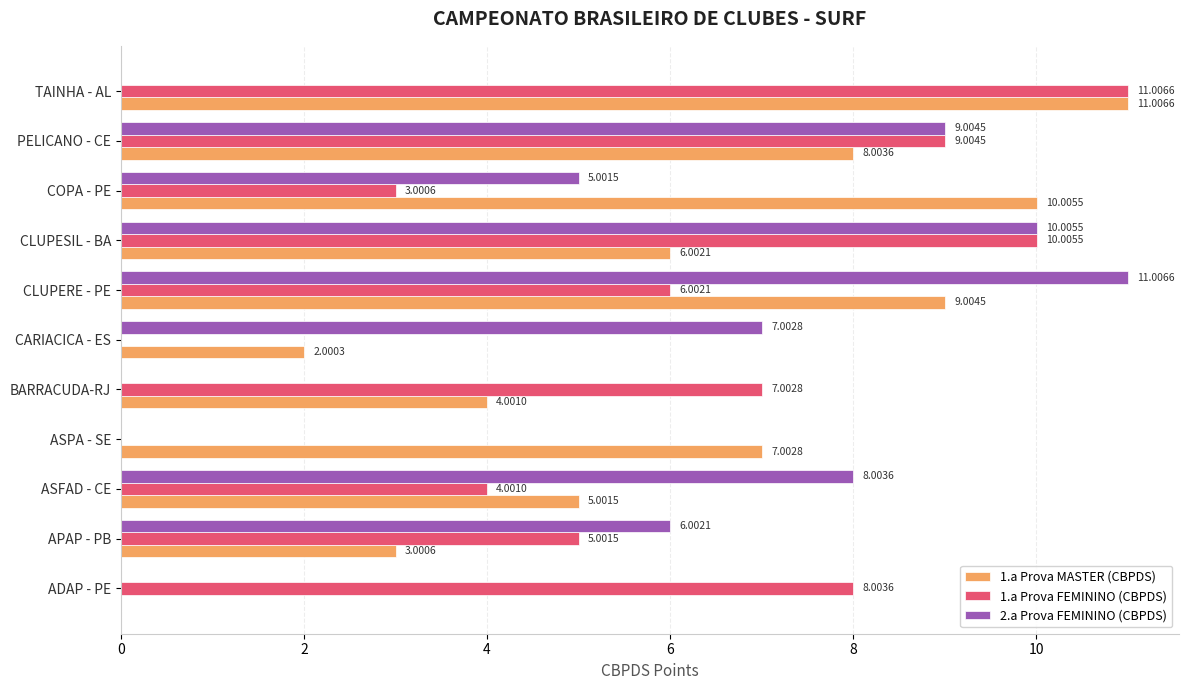

Is the value of 1.a Prova FEMININO (CBPDS) at COPA - PE greater than the value of 1.a Prova MASTER (CBPDS) at CLUPERE - PE?

No